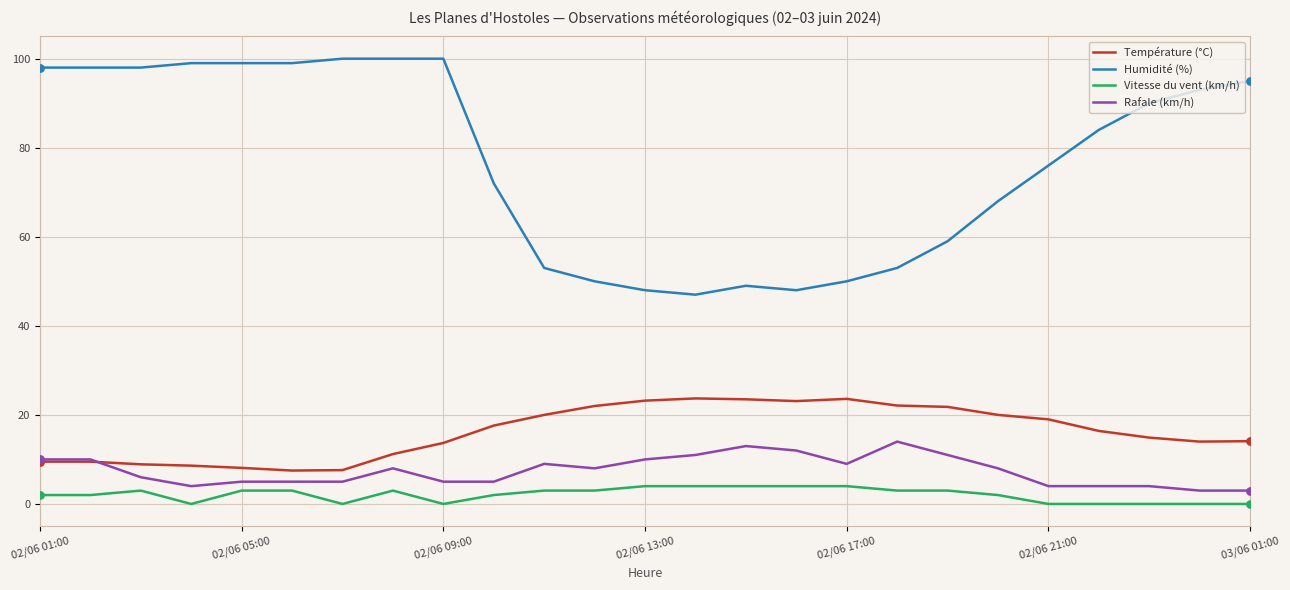

True or false: Humidité (%) and Vitesse du vent (km/h) cross at least once.

False